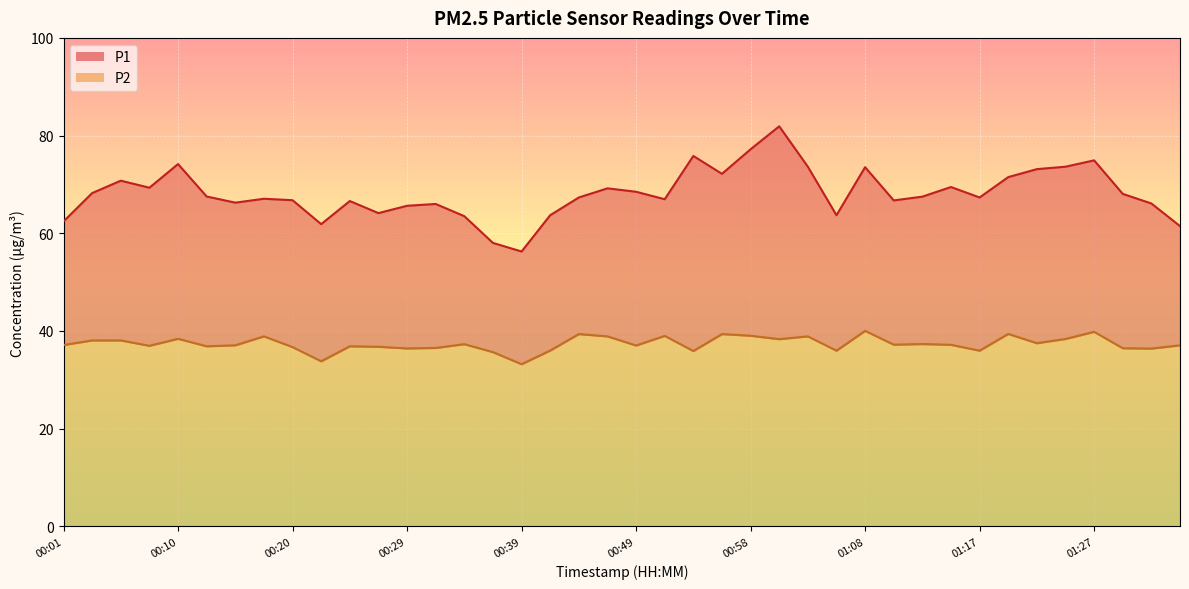

List the series in order of their overall mean, lowest first.

P2, P1